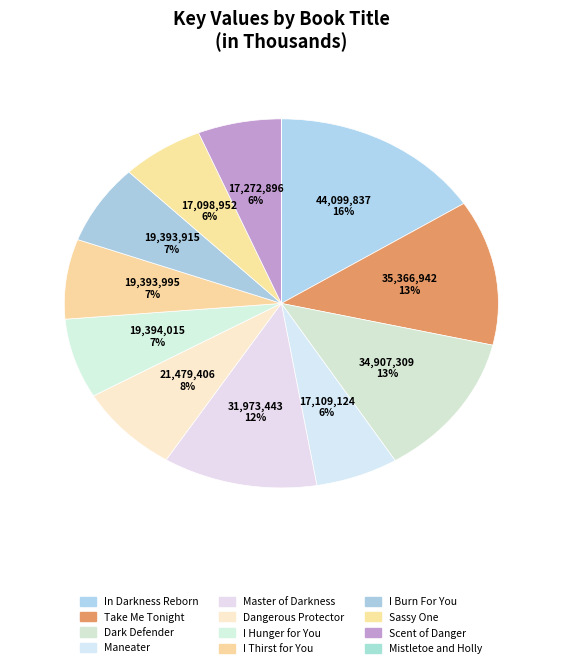

Is there a majority slice in this chart?

No